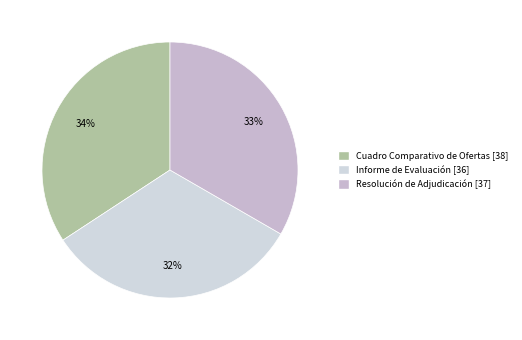

What is the change in value from Informe de Evaluación to Resolución de Adjudicación?

+1